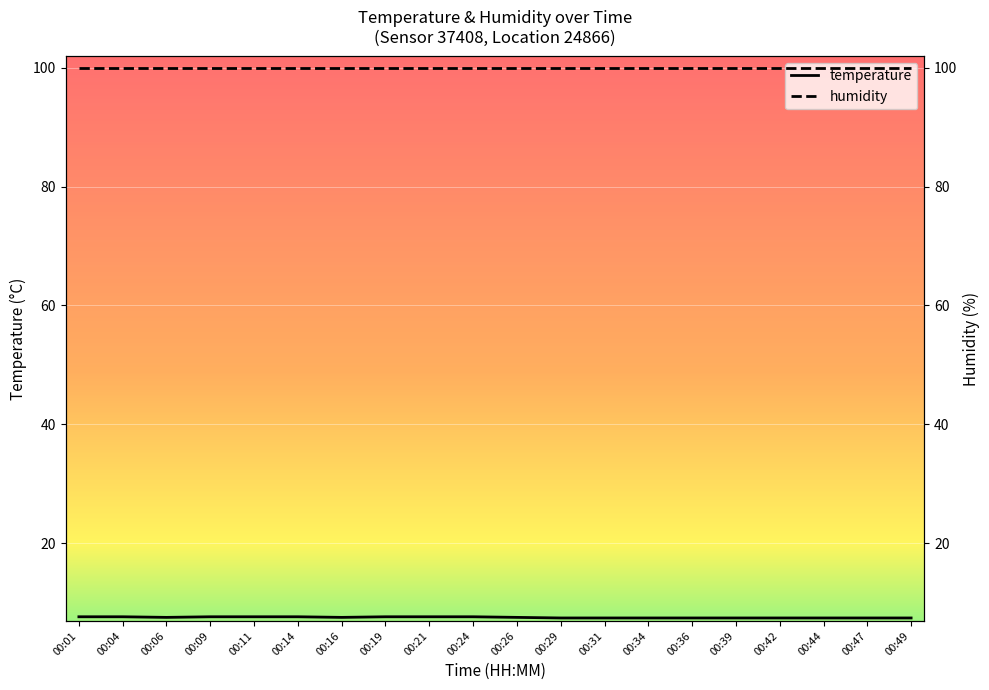

What are all the series names shown in the legend?

temperature, humidity